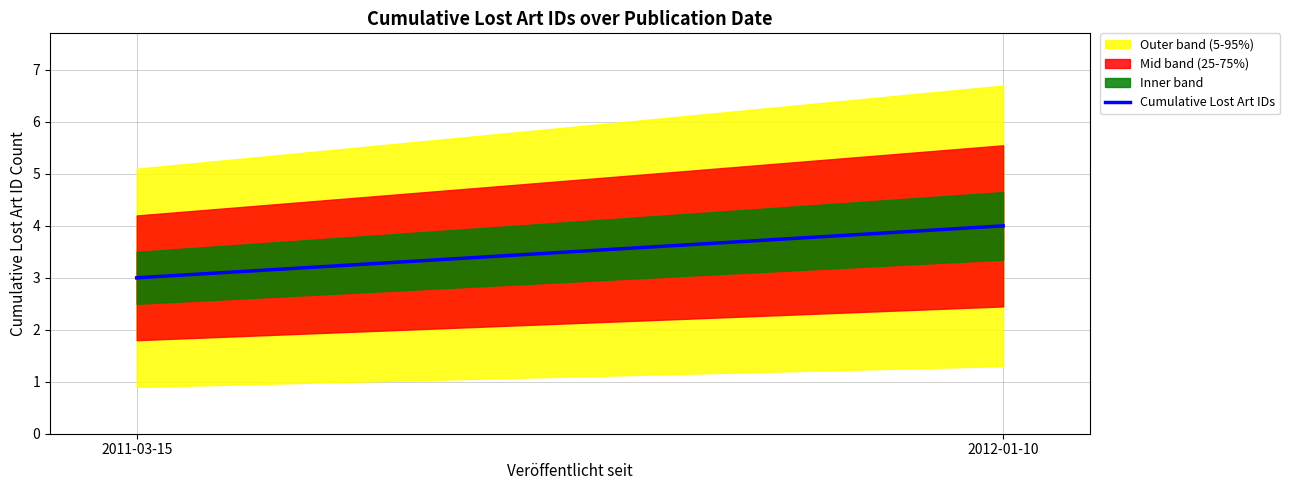

Between 2012-01-10 and 2011-03-15, which is larger?

2012-01-10